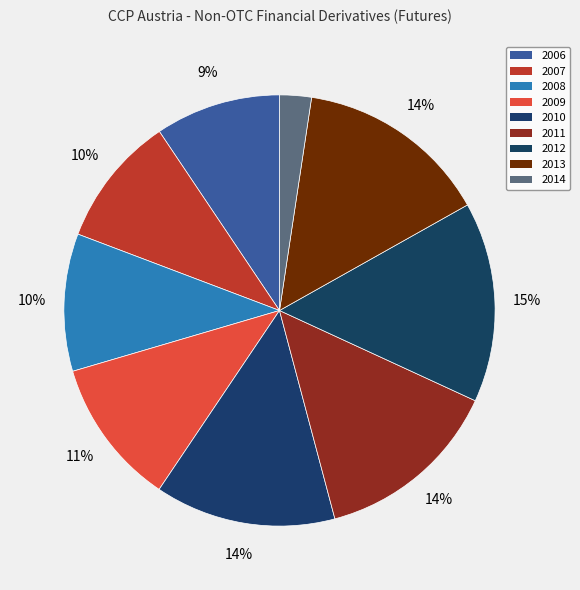

How many segments does this pie chart have?

9